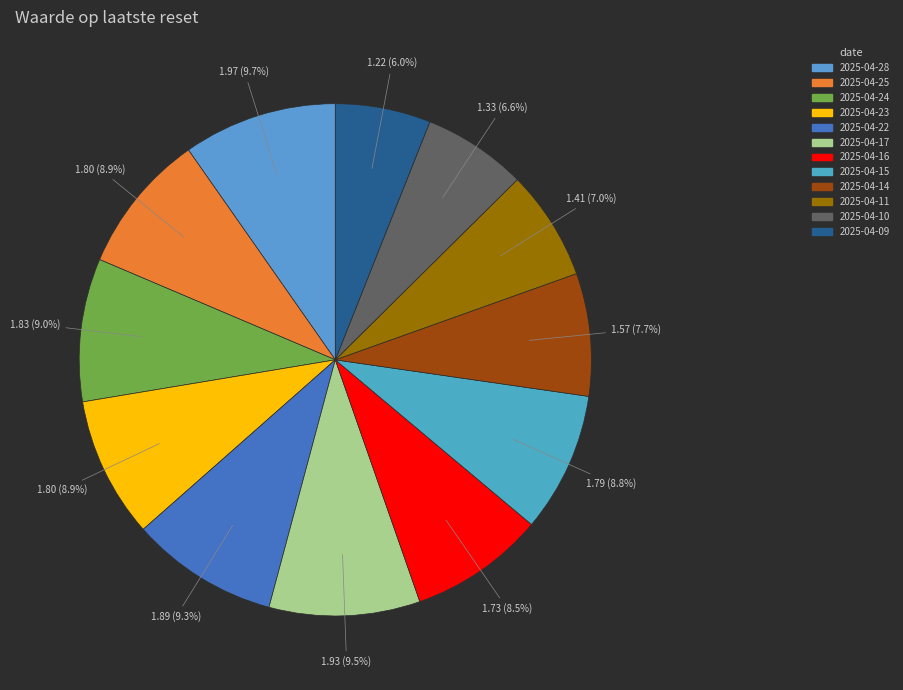

How many segments does this pie chart have?

12